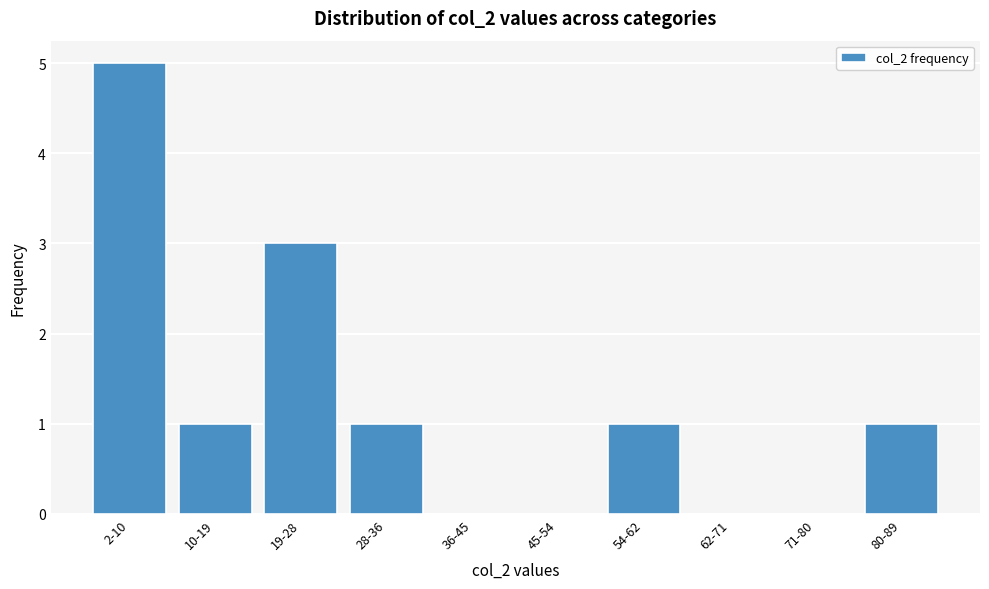

Reading left to right, transcribe all the data shown in this chart.

2-10=5	10-19=1	19-28=3	28-36=1	36-45=0	45-54=0	54-62=1	62-71=0	71-80=0	80-89=1